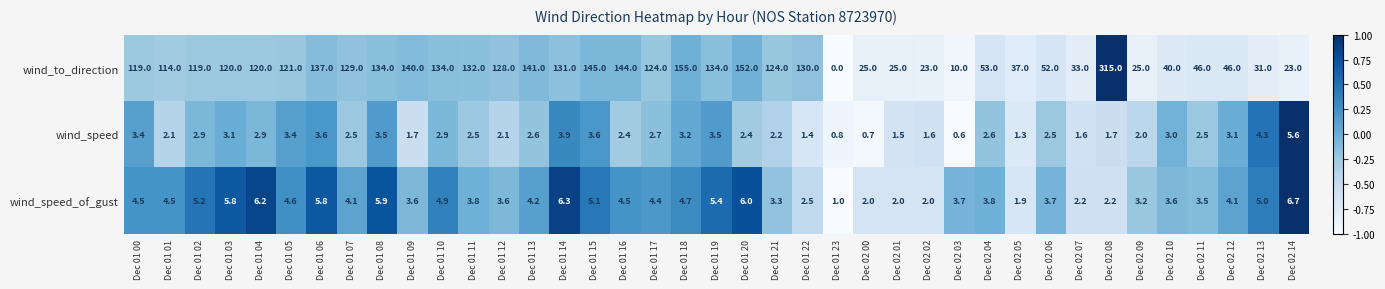

Which series changed the most between Dec 02 09 and Dec 02 14?

wind_speed